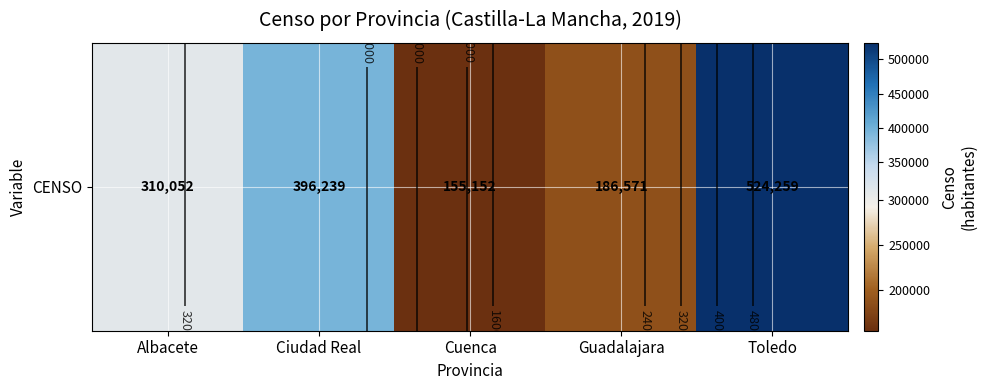

List the labels in order of value, largest first.

Toledo, Ciudad Real, Albacete, Guadalajara, Cuenca